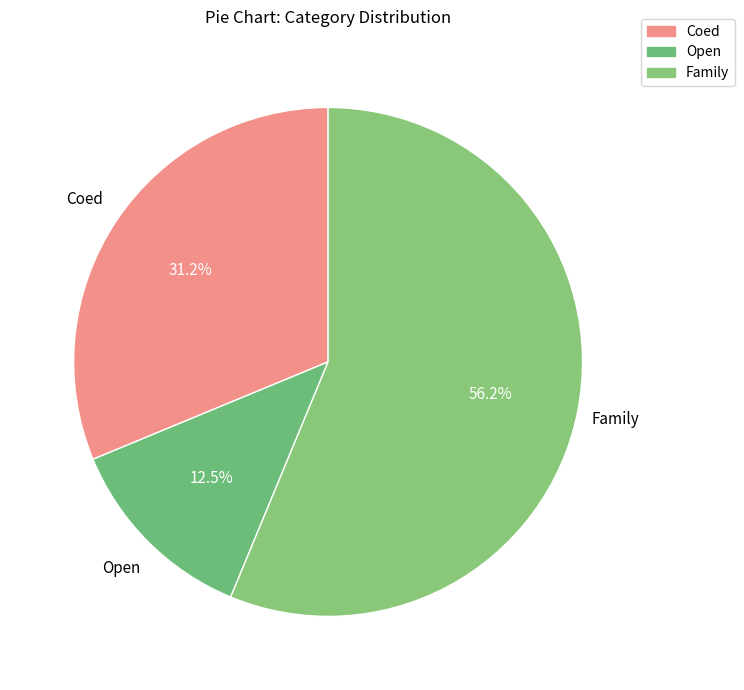

How many slices are in this pie chart?

3